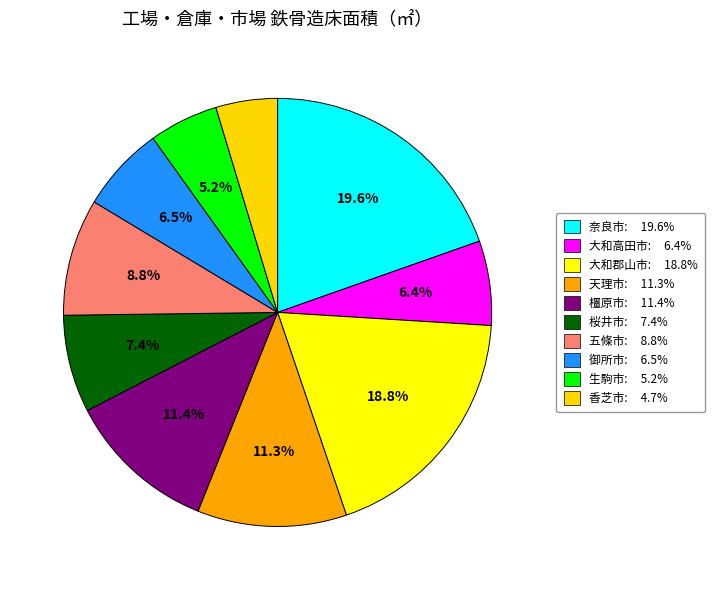

To the nearest percent, what is the combined percentage of 大和高田市 and 御所市?

13%